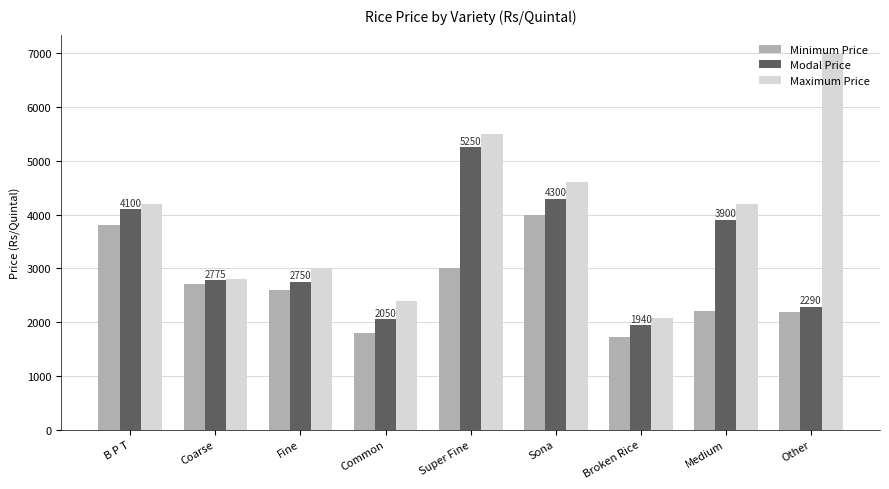

What is the value of the Minimum Price bar at the 9th from the left?

2180